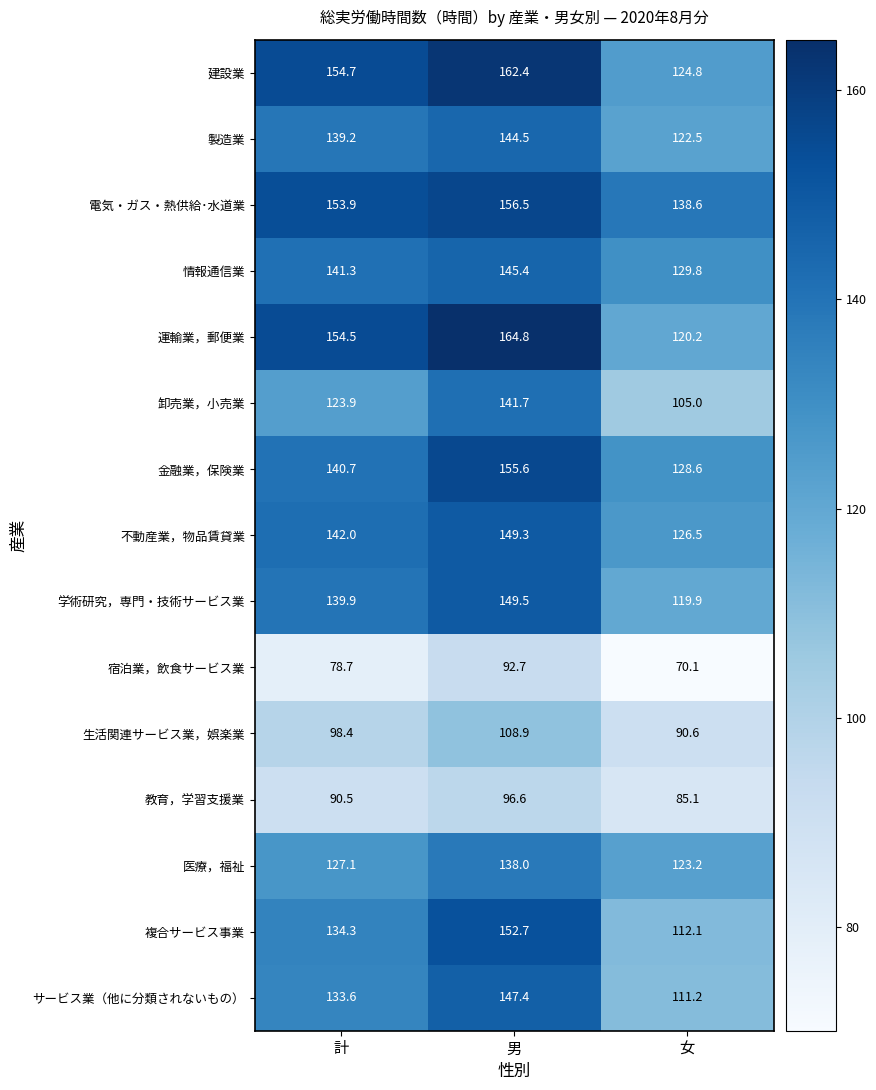

How many distinct data groups are displayed?

15